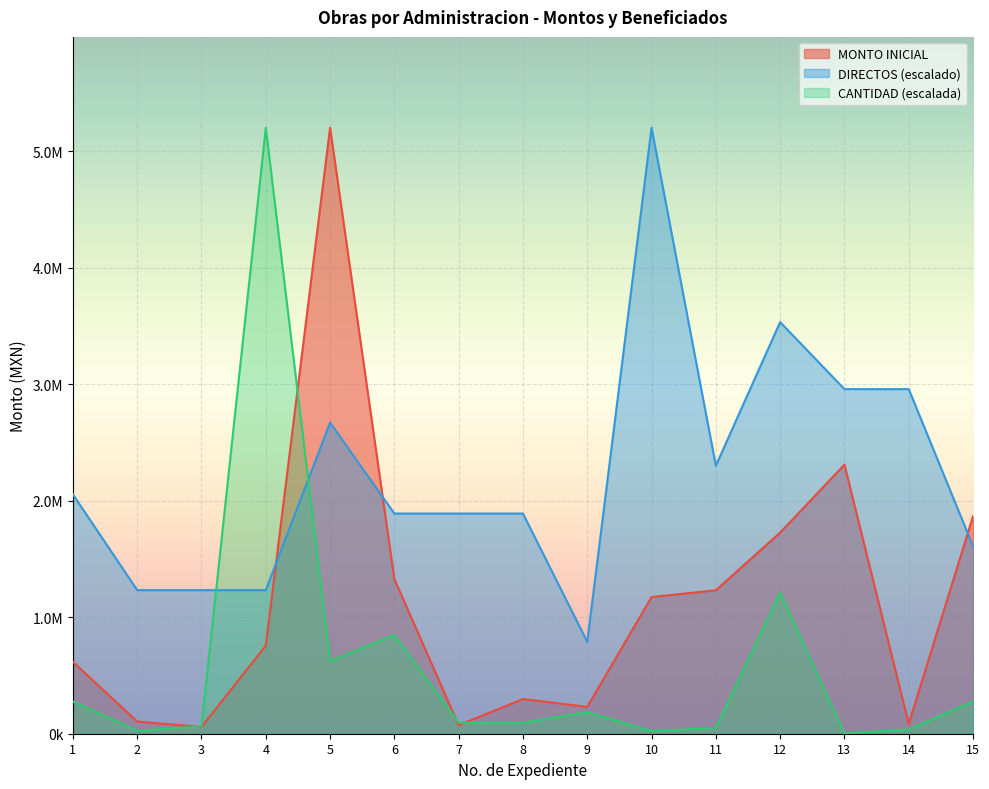

Reading left to right, what are all the values shown in this chart?

MONTO INICIAL: 1=616815.1	2=104763.0	3=57891.3	4=756131.4	5=5201172.9	6=1326365.3	7=73373.4	8=297922.7	9=230209.8	10=1172960.1	11=1231276.2	12=1726102.8	13=2309550.0	14=84934.9	15=1865979.9
DIRECTOS: 1=2054175.7	2=1232505.4	3=1232505.4	4=1232505.4	5=2670428.4	6=1889841.6	7=1889841.6	8=1889841.6	9=788803.5	10=5201172.9	11=2300676.8	12=3533182.2	13=2958013.0	14=2958013.0	15=1610473.7
CANTIDAD: 1=276248.1	2=25954.0	3=62289.5	4=5201172.9	5=622895.0	6=847287.1	7=95556.7	8=94028.3	9=184561.5	10=22026.3	11=50962.0	12=1211184.6	13=576.8	14=37489.0	15=276842.2